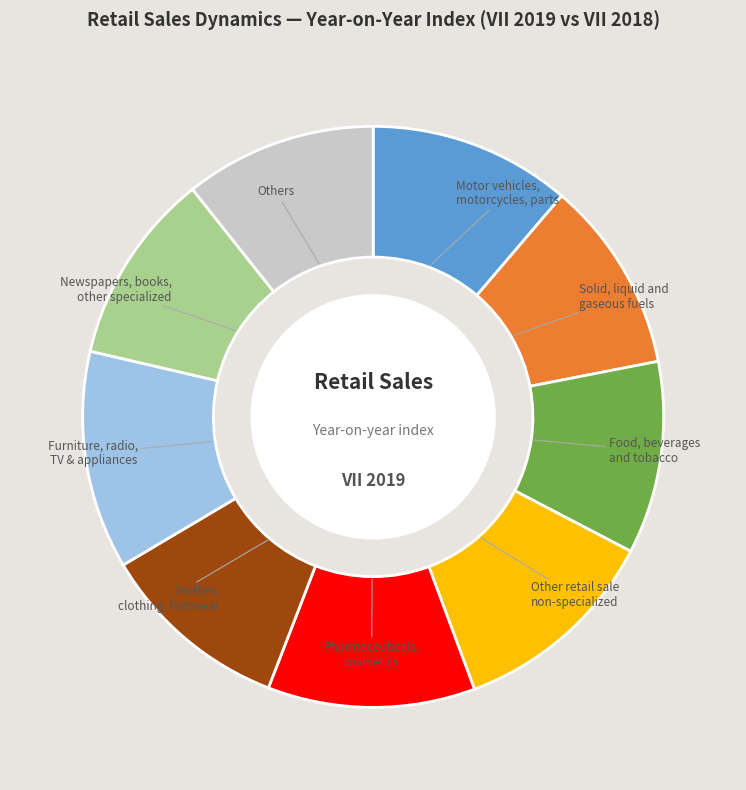

Combined, do Solid, liquid and gaseous fuels and Textiles, clothing, footwear account for over 50%?

No